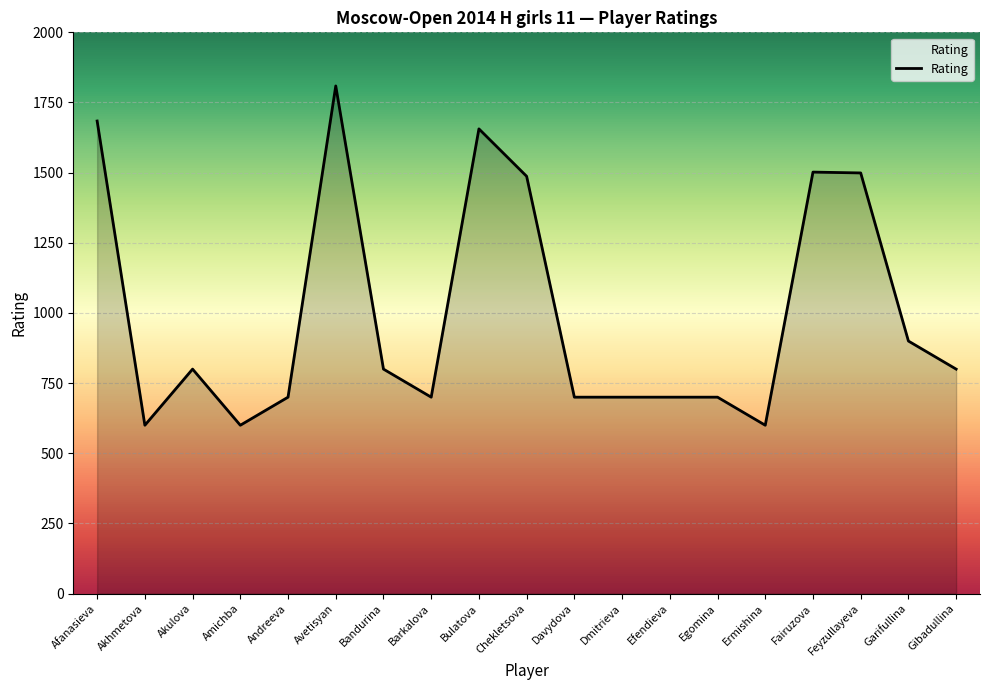

What is the greatest value displayed?

1809